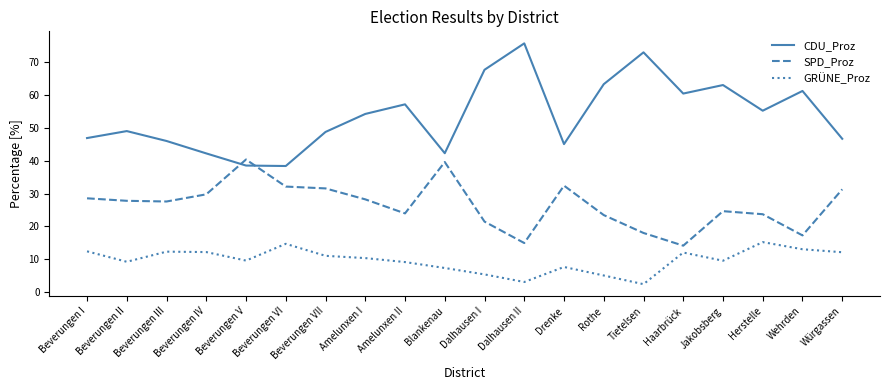

Does the chart display data point markers on the line(s)?

No